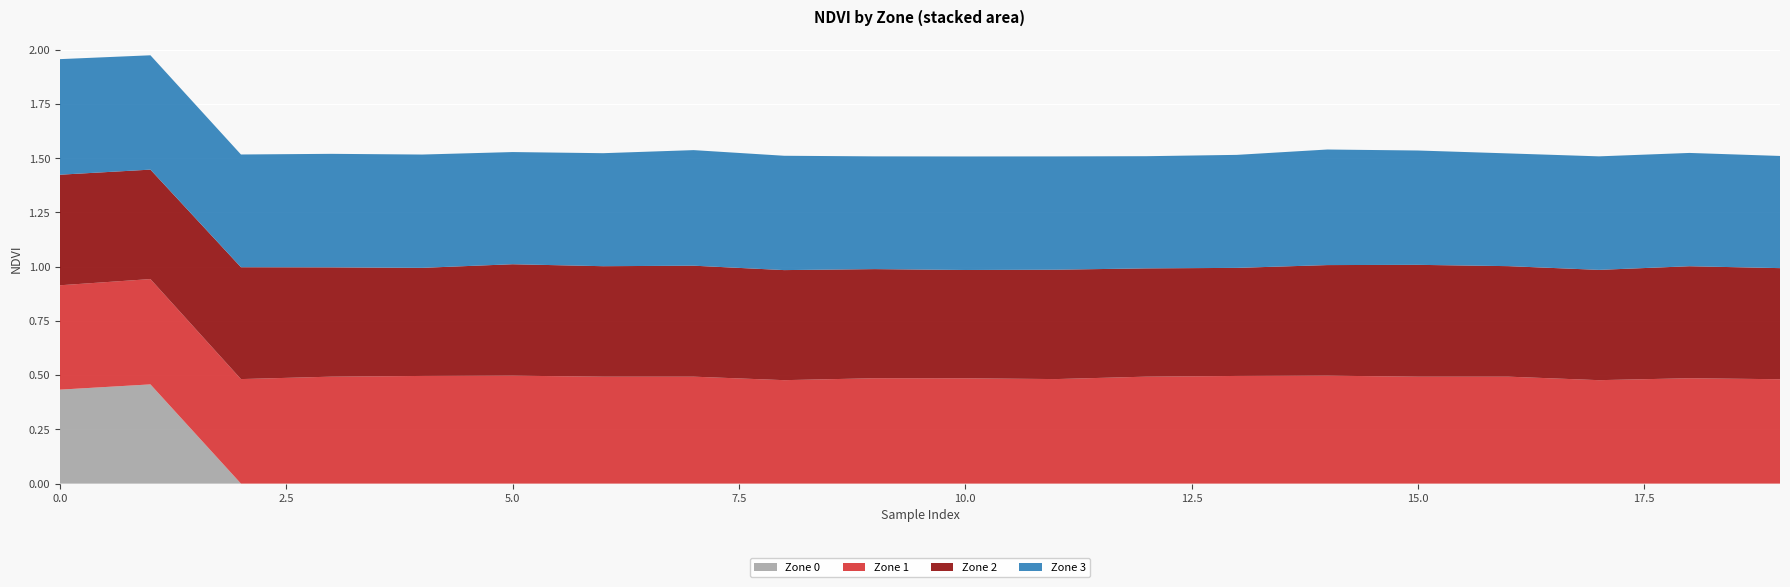

Reading right to left, what are all the values shown in this chart?

Zone 0: 19=0.0	18=0.0	17=0.0	16=0.0	15=0.0	14=0.0	13=0.0	12=0.0	11=0.0	10=0.0	9=0.0	8=0.0	7=0.0	6=0.0	5=0.0	4=0.0	3=0.0	2=0.0	1=0.5	0=0.4
Zone 1: 19=0.5	18=0.5	17=0.5	16=0.5	15=0.5	14=0.5	13=0.5	12=0.5	11=0.5	10=0.5	9=0.5	8=0.5	7=0.5	6=0.5	5=0.5	4=0.5	3=0.5	2=0.5	1=0.5	0=0.5
Zone 2: 19=0.5	18=0.5	17=0.5	16=0.5	15=0.5	14=0.5	13=0.5	12=0.5	11=0.5	10=0.5	9=0.5	8=0.5	7=0.5	6=0.5	5=0.5	4=0.5	3=0.5	2=0.5	1=0.5	0=0.5
Zone 3: 19=0.5	18=0.5	17=0.5	16=0.5	15=0.5	14=0.5	13=0.5	12=0.5	11=0.5	10=0.5	9=0.5	8=0.5	7=0.5	6=0.5	5=0.5	4=0.5	3=0.5	2=0.5	1=0.5	0=0.5